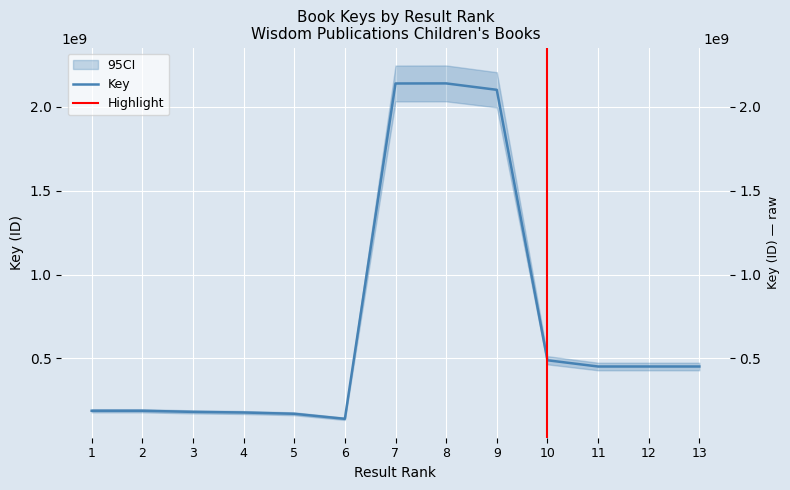

List the labels in order of value, smallest first.

6, 5, 4, 3, 2, 1, 13, 12, 11, 10, 9, 7, 8